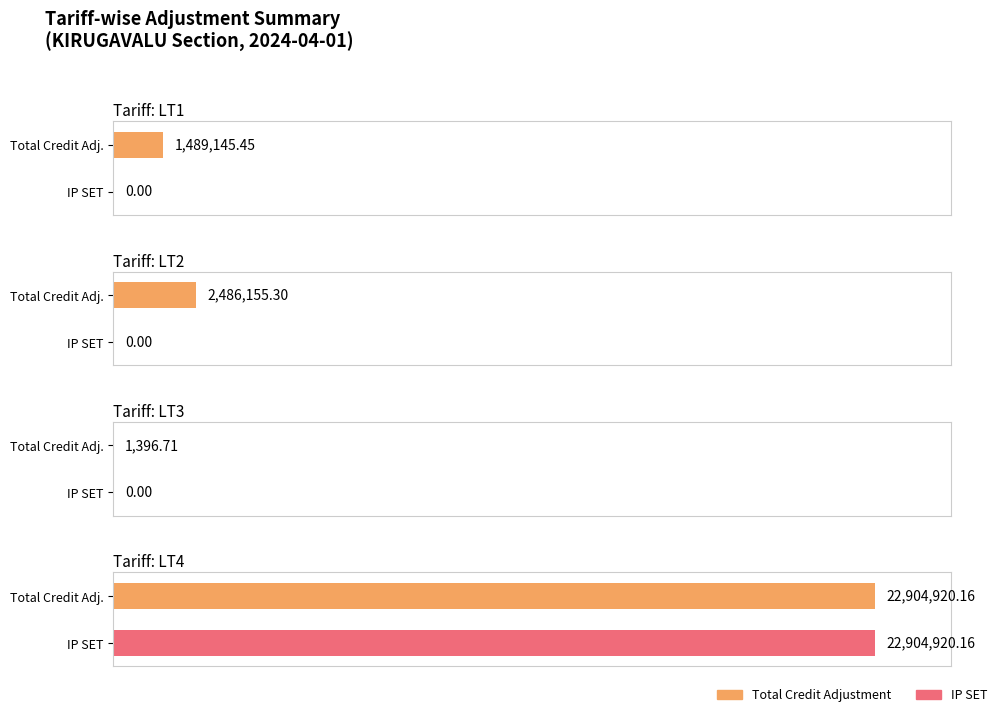

Rank the categories by TOTAL ADJUSTMENT value from highest to lowest.

LT4, LT2, LT1, LT3